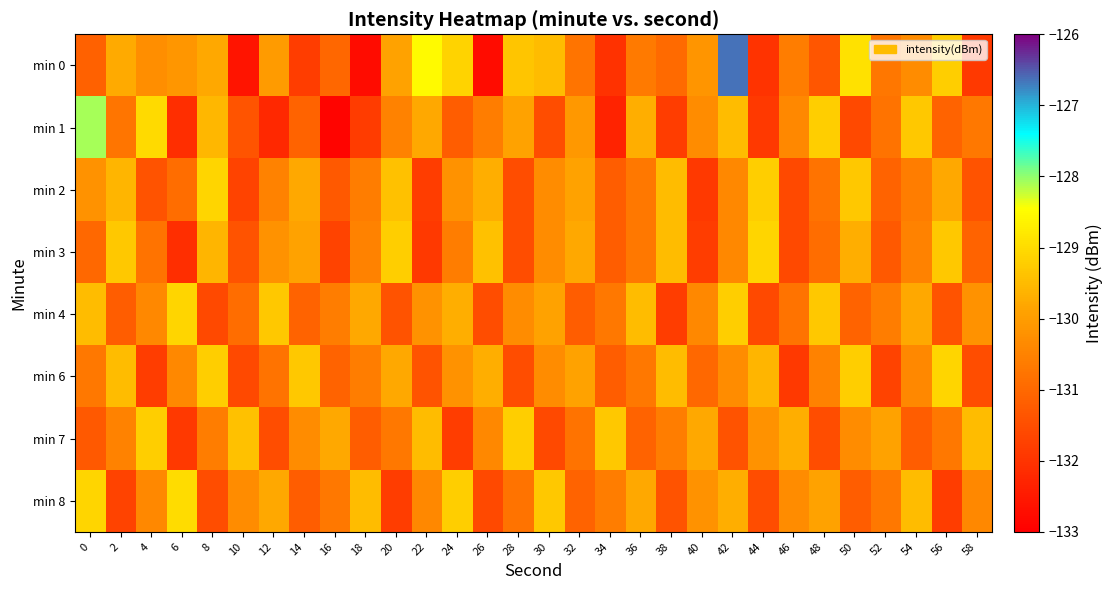

Rank the series by their maximum value, from highest to lowest.

min 0, min 1, min 8, min 2, min 3, min 4, min 6, min 7